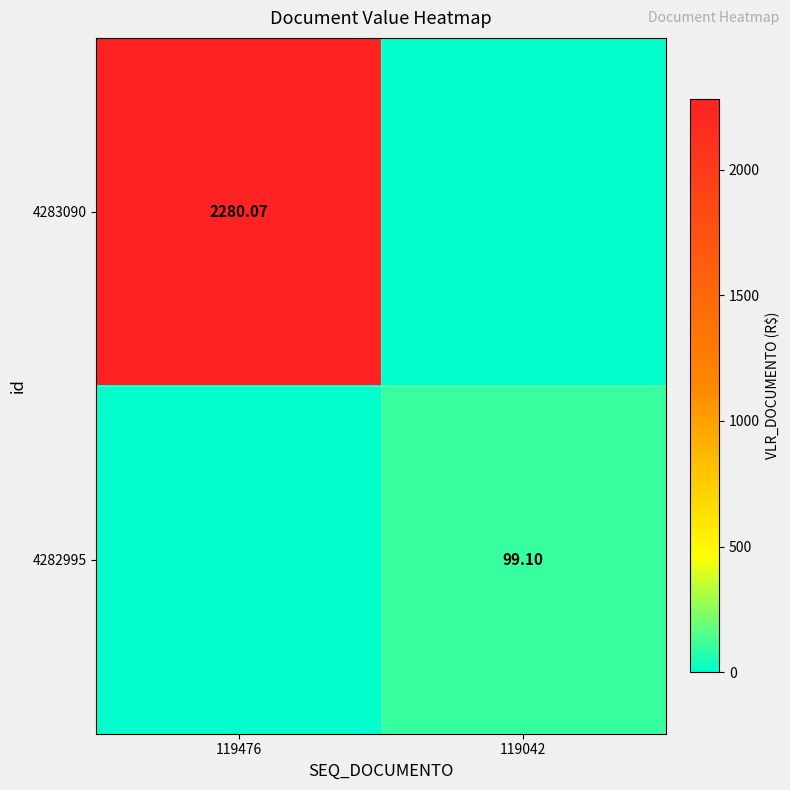

What is the sum of all 4283090 values?

2280.1